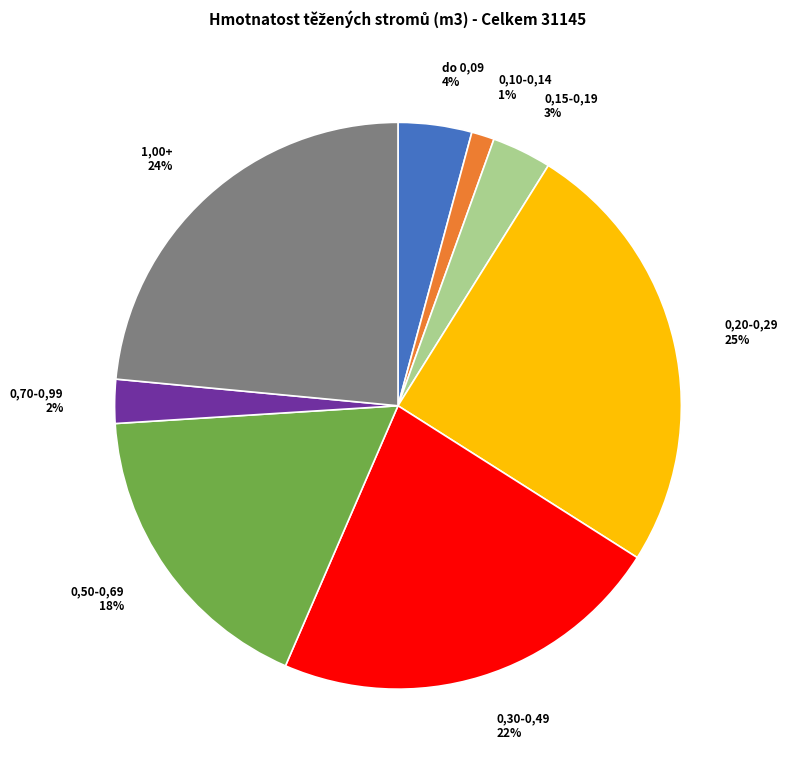

To the nearest percent, what is the difference between the largest and smallest slice percentages?

24%